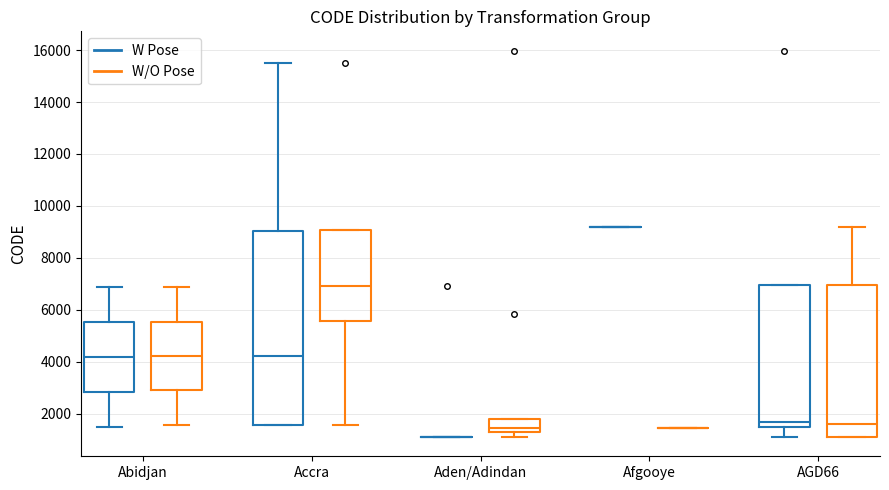

Where does the median line of the box for Abidjan (W/O Pose) sit on the y-axis? The values are not printed on the chart, so give them approximately, as read against the axis.

4200